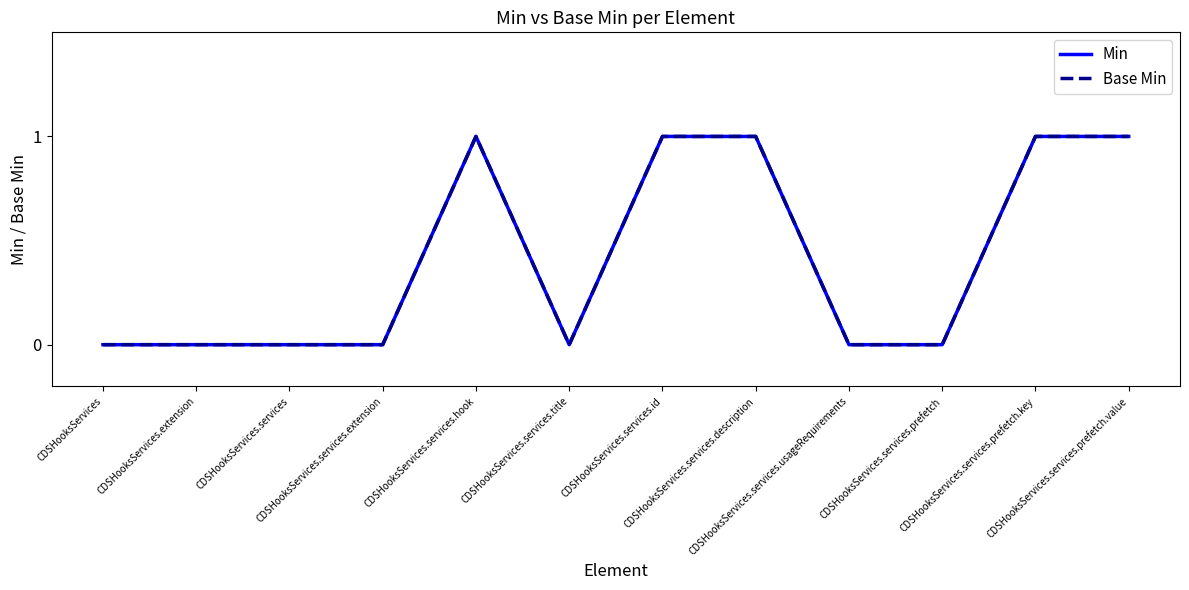

How many Base Min values are between 0 and 1?

12